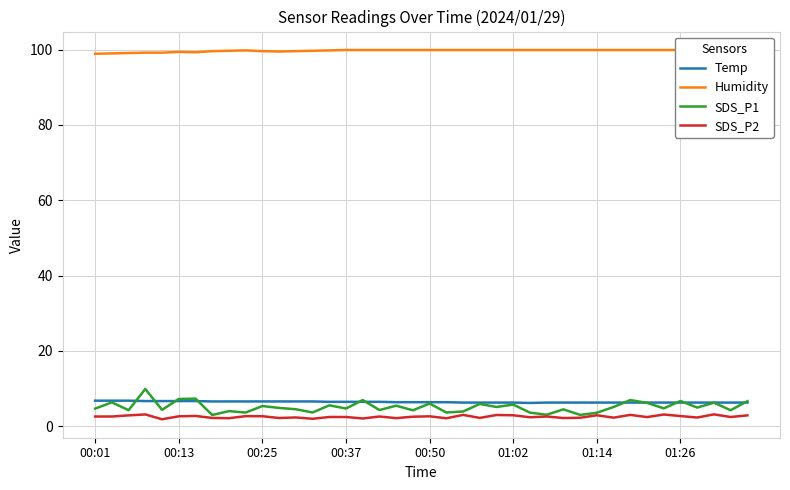

The value of SDS_P2 at 00:13 is 2.6. True or false?

True